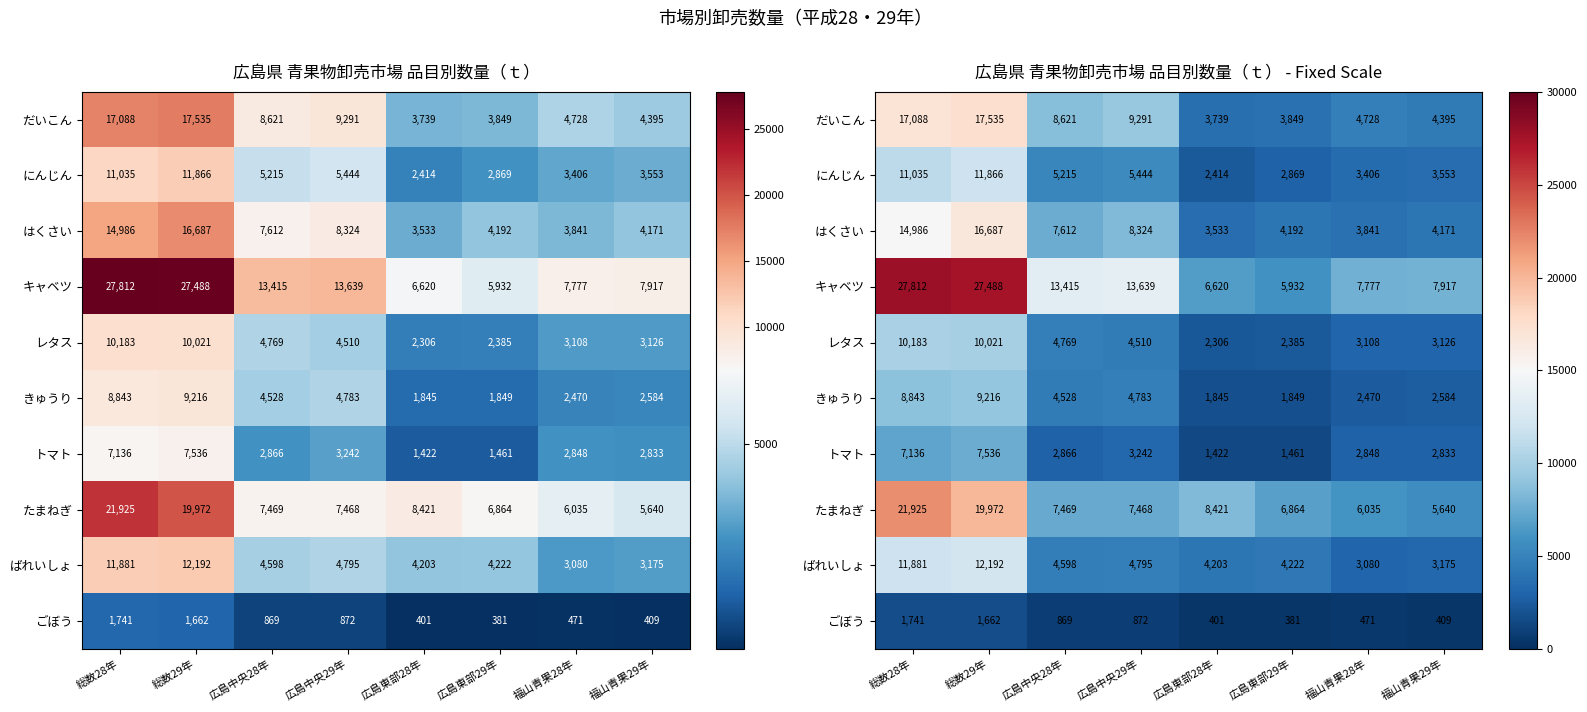

What is the approximate value of ばれいしょ at 広島中央29年, to the nearest 10?

4800